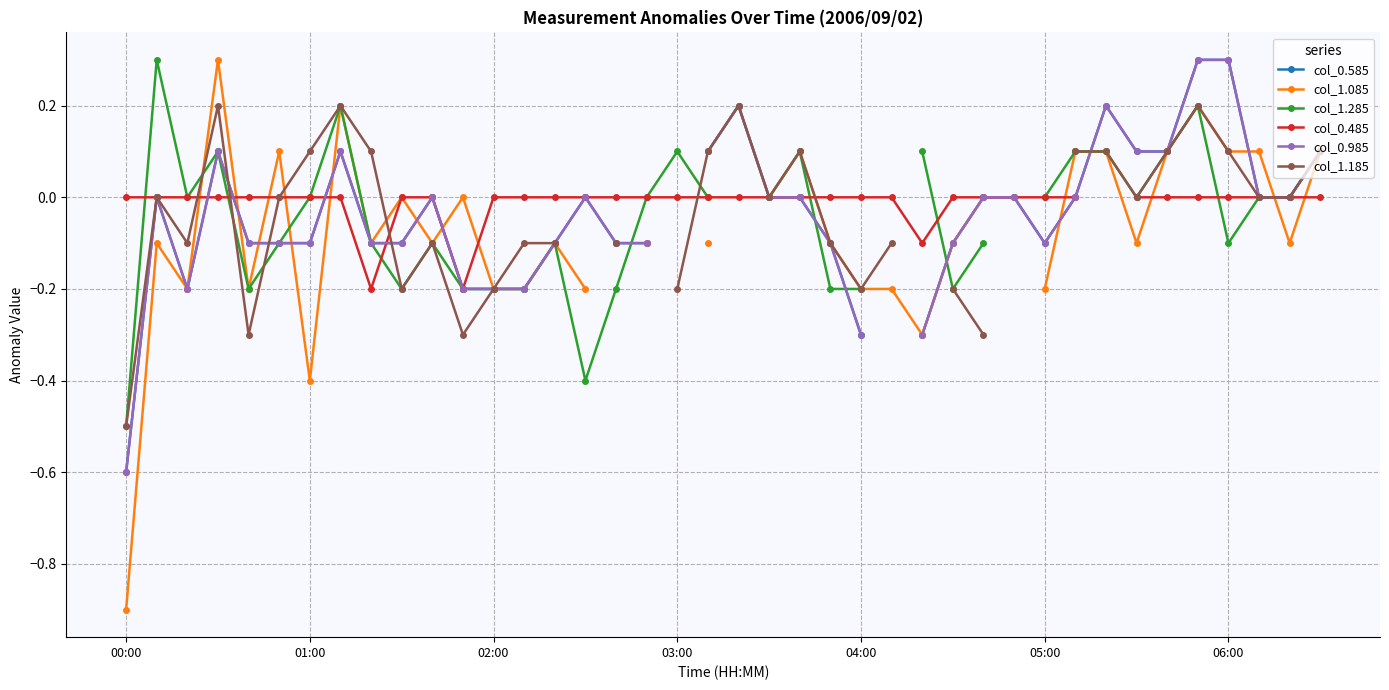

How many data points in col_0.985 are above 0?

10